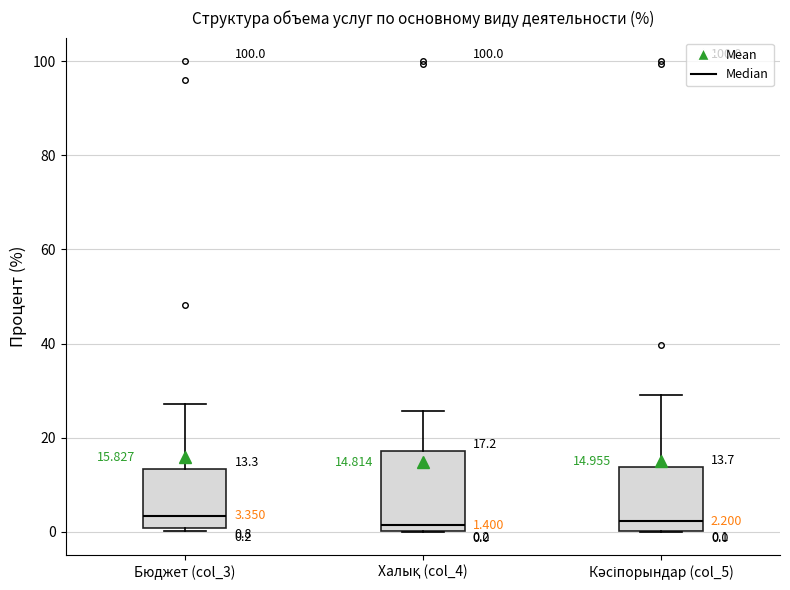

Which box is the tallest, from its lower edge to its upper edge?

Халық (col_4)